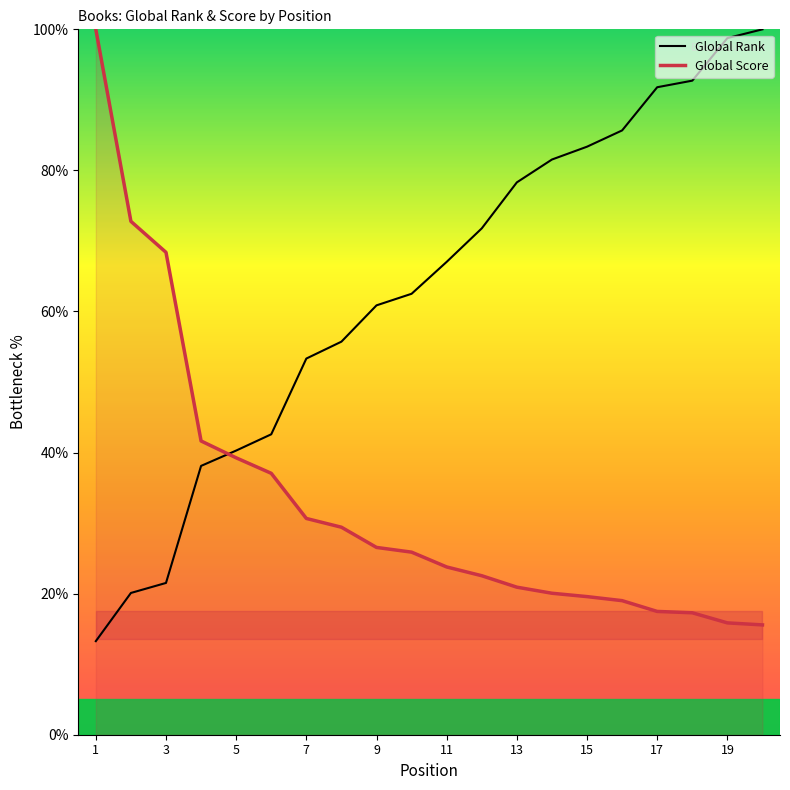

How many lines are shown in the chart?

2